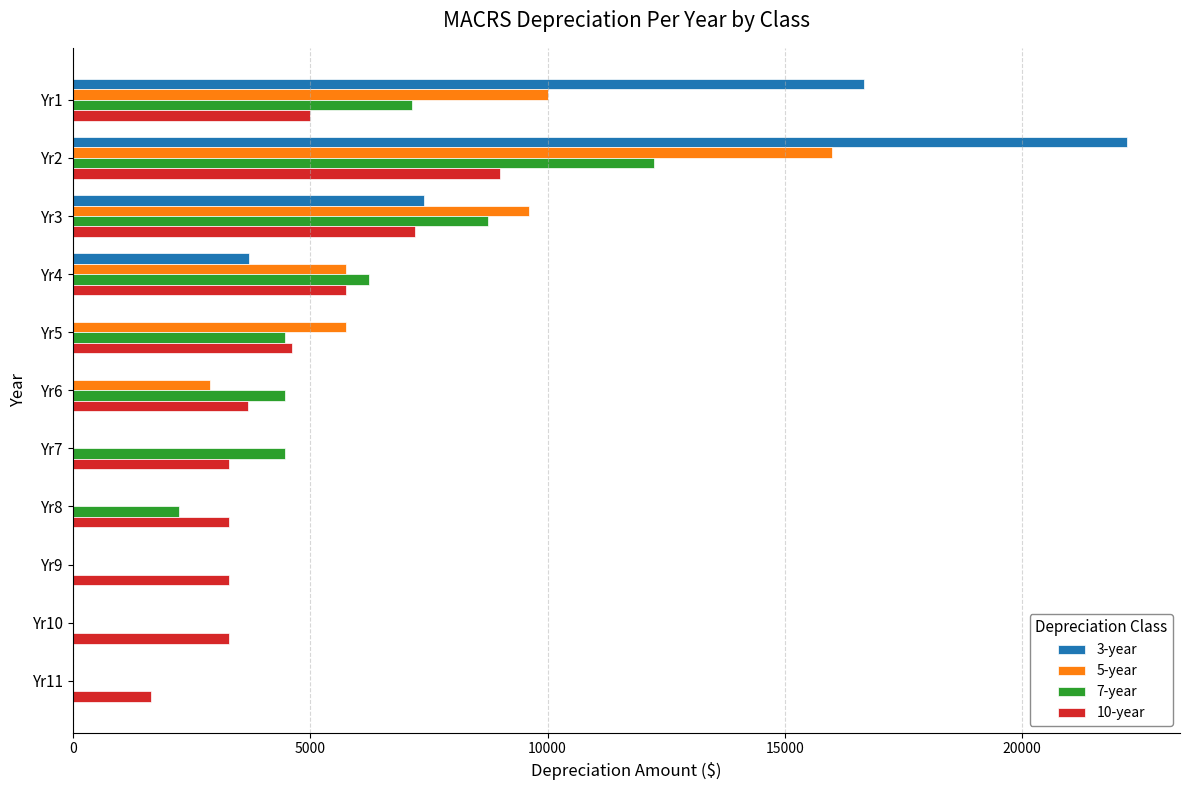

What is the average value of the 5-year series?

4545